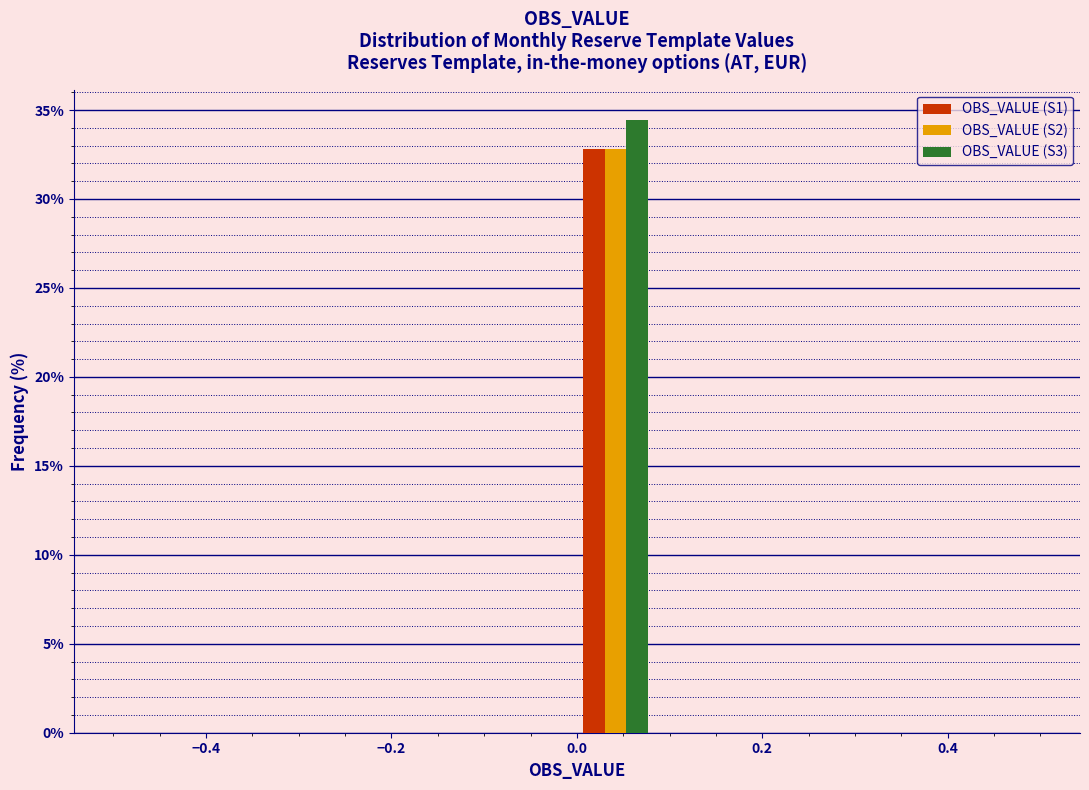

In the OBS_VALUE (S3) series, which range on the x-axis has the tallest bar?

0.00 to 0.08